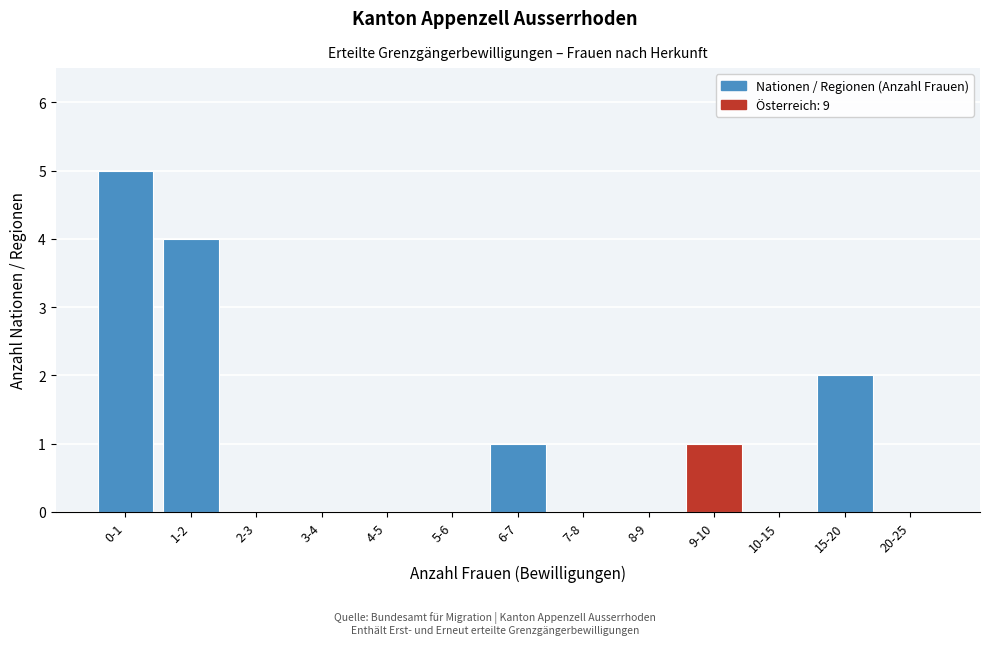

Reading right to left, extract all data points from this chart.

20-25=0	15-20=2	10-15=0	9-10=1	8-9=0	7-8=0	6-7=1	5-6=0	4-5=0	3-4=0	2-3=0	1-2=4	0-1=5